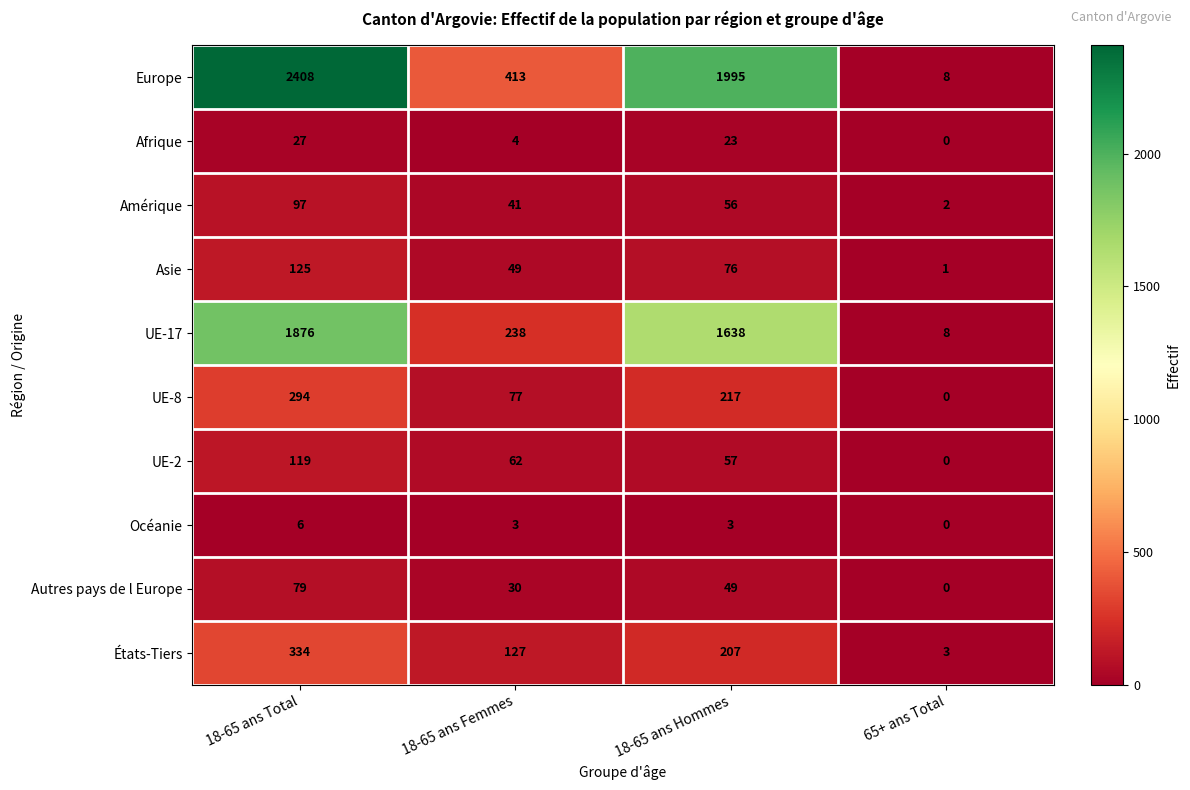

Is it true that UE-8 equals -195 at 65+ ans Total?

False